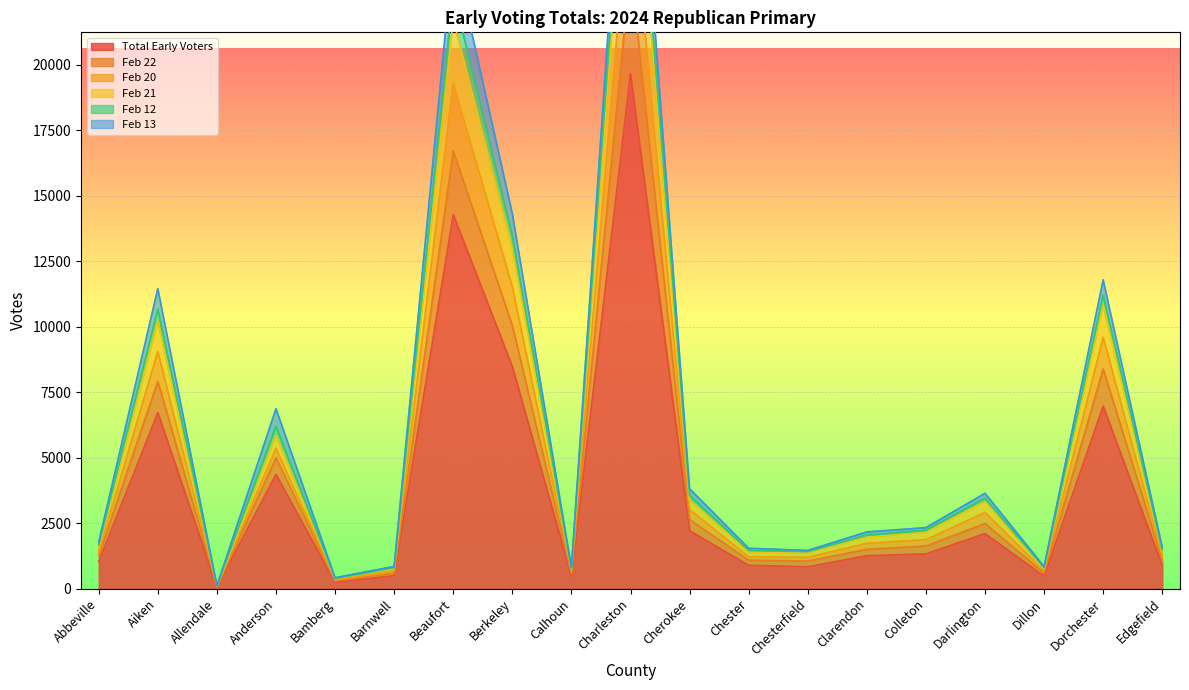

At which label does Total Early Voters reach its peak?

Charleston